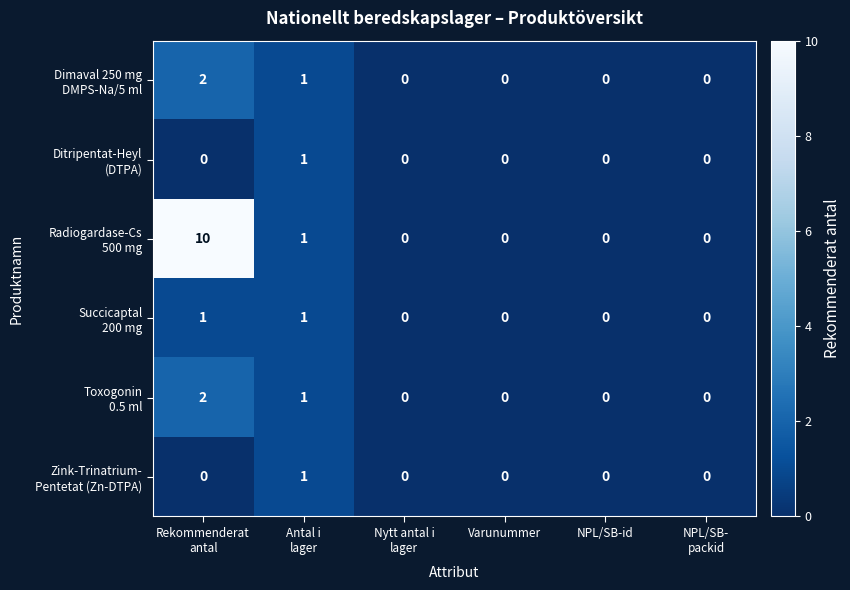

What is the maximum value shown in the chart?

10